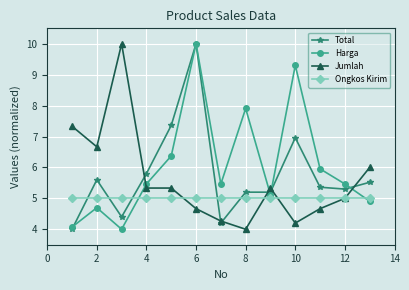

What is the value of the Jumlah point at the 8th from the left?

4.0